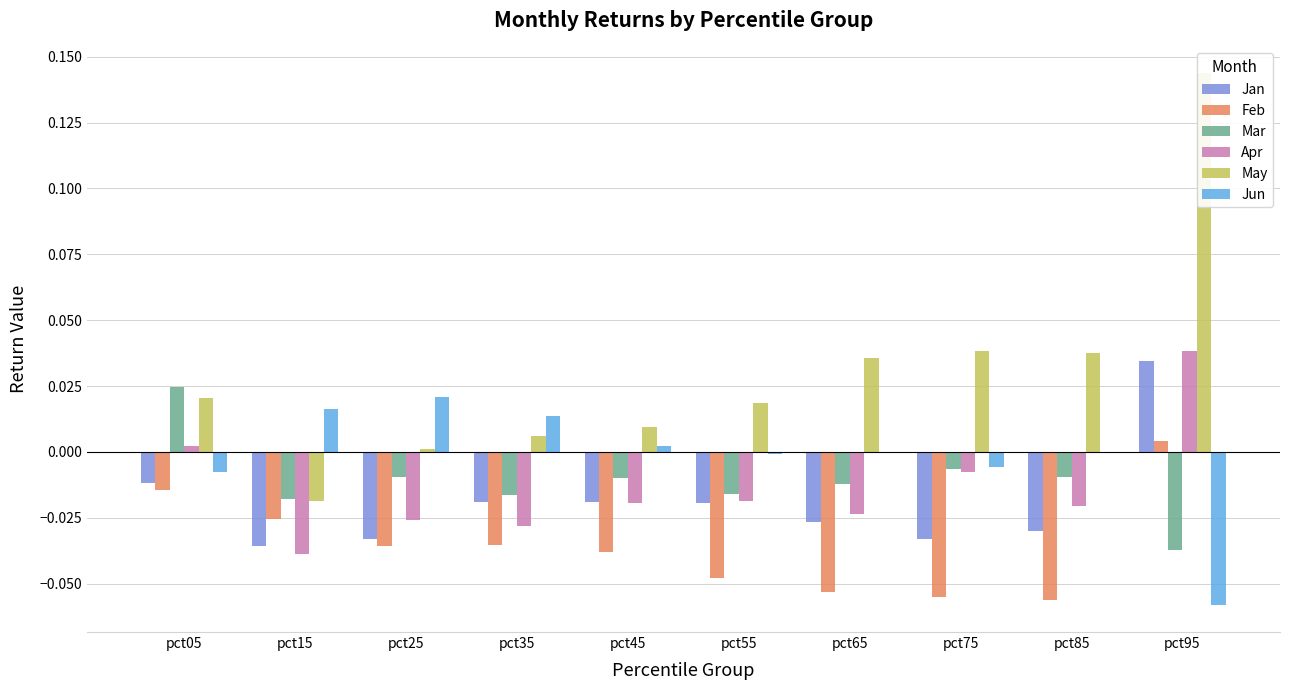

What is the spread (max minus min) of values at pct85?

0.1